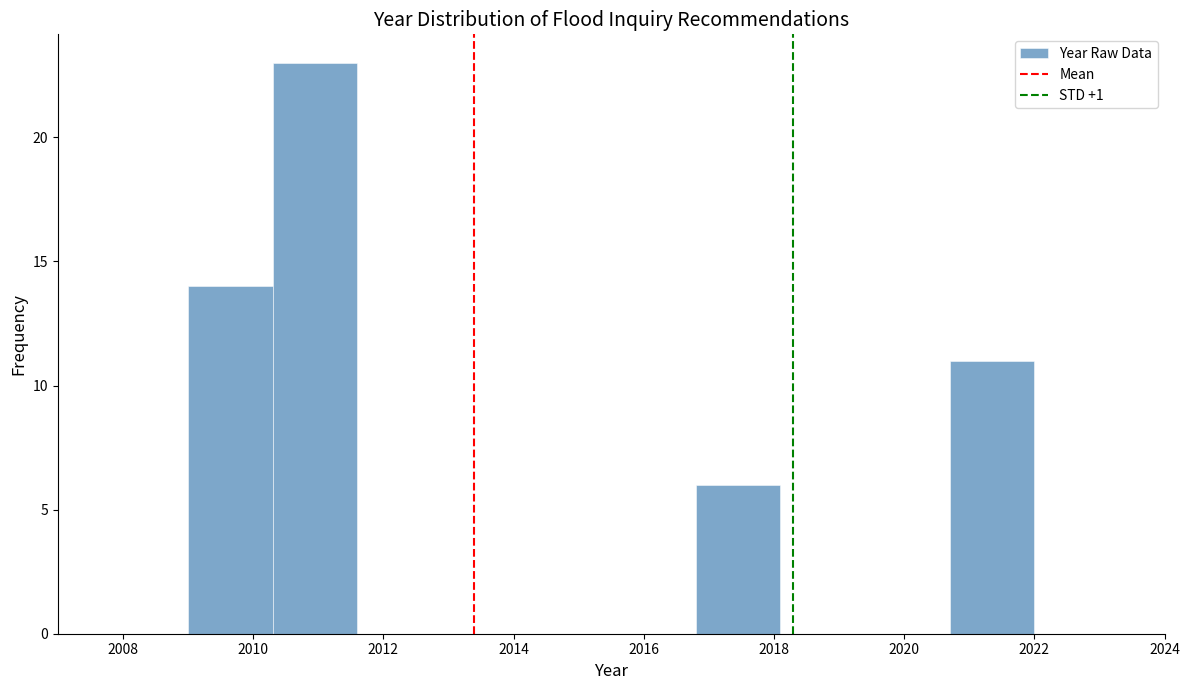

Which range on the x-axis has the tallest bar?

2010.3 to 2011.6